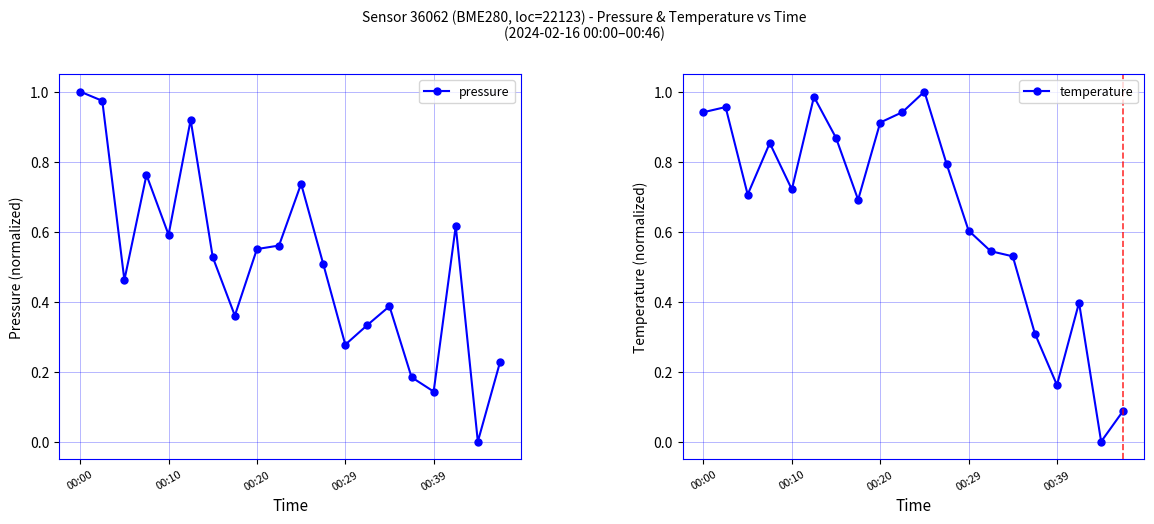

At which label does pressure reach its peak?

00:00